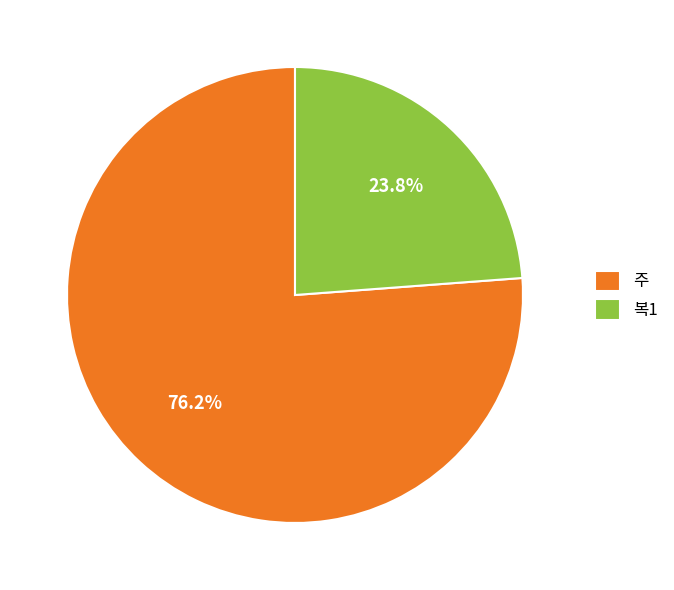

The 복1 slice represents 13% of the pie. True or false?

False